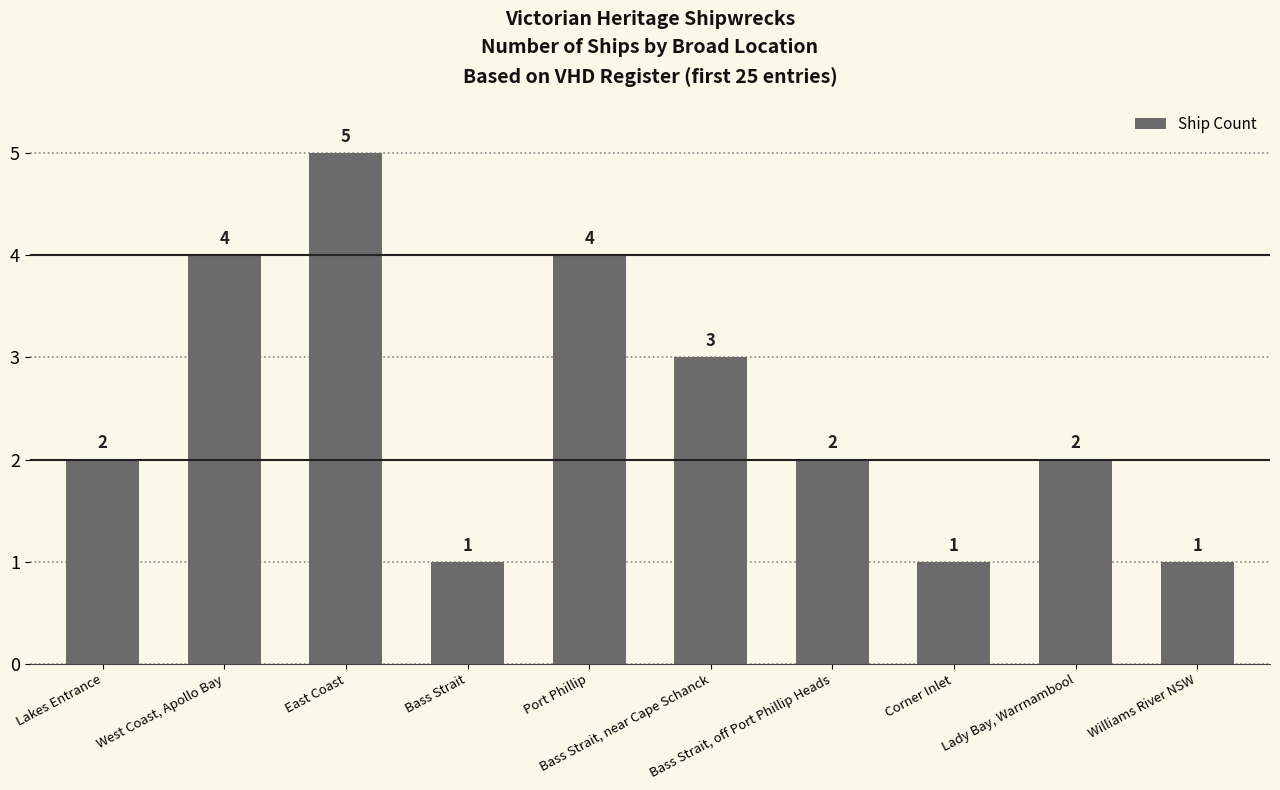

What is the difference between the second highest and minimum values?

3